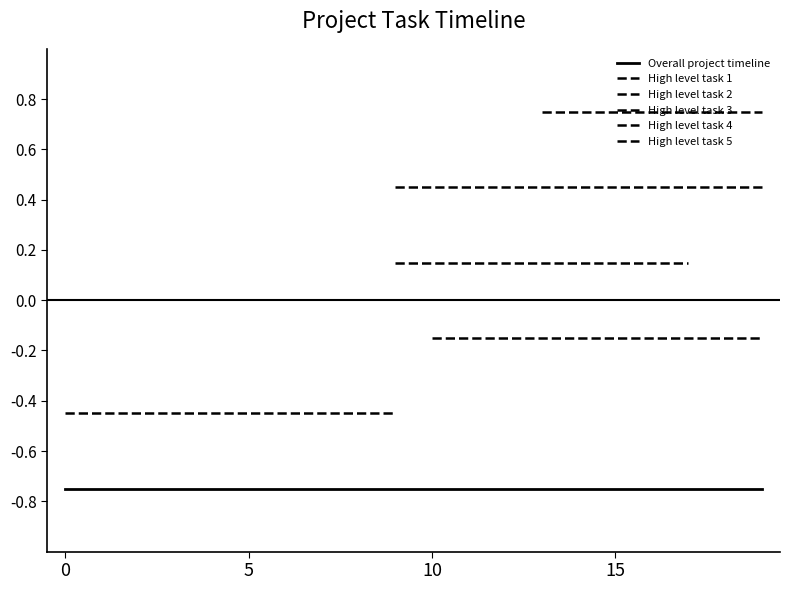

How many distinct data groups are displayed?

6